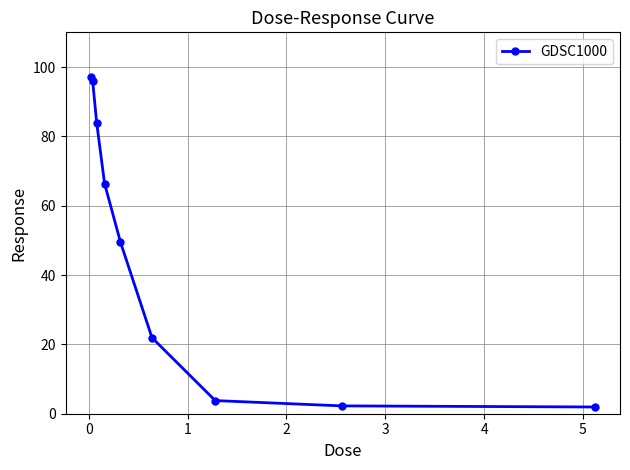

True or false: there are more than 2 points higher than both neighbors.

False